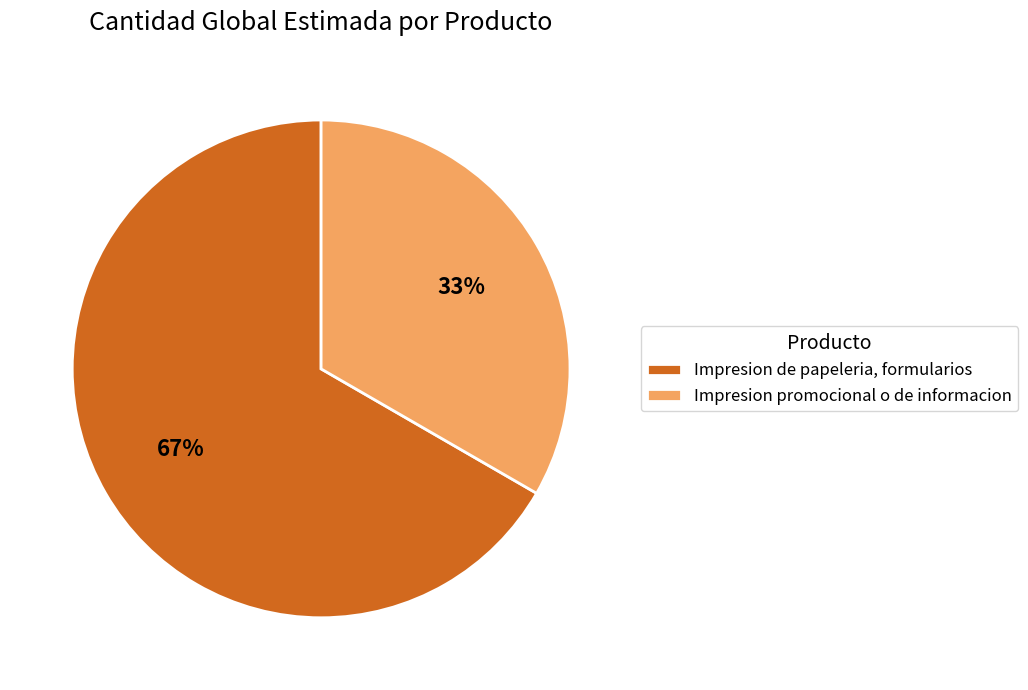

To the nearest percent, what is the average slice percentage?

50%